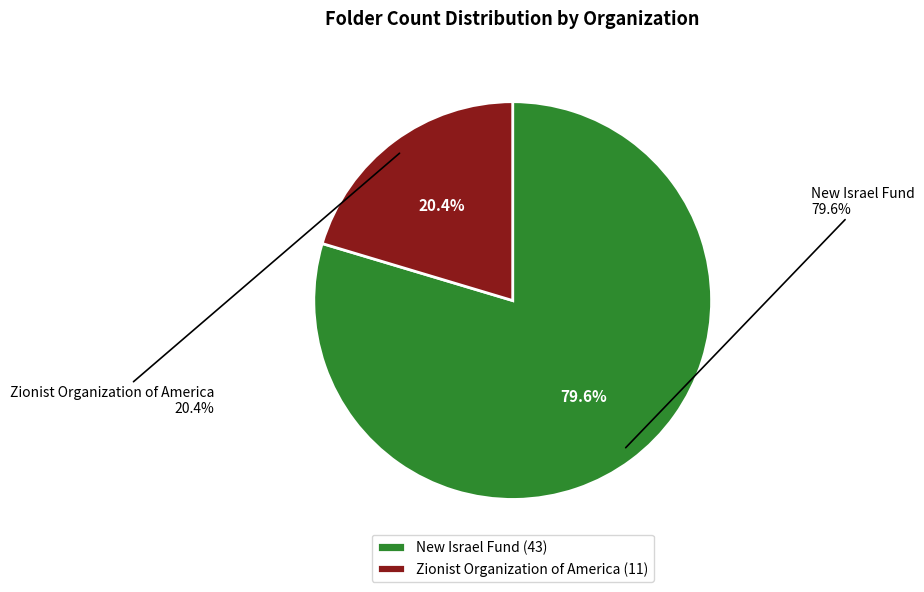

What percentage do New Israel Fund and Zionist Organization of America together represent?

100.0%